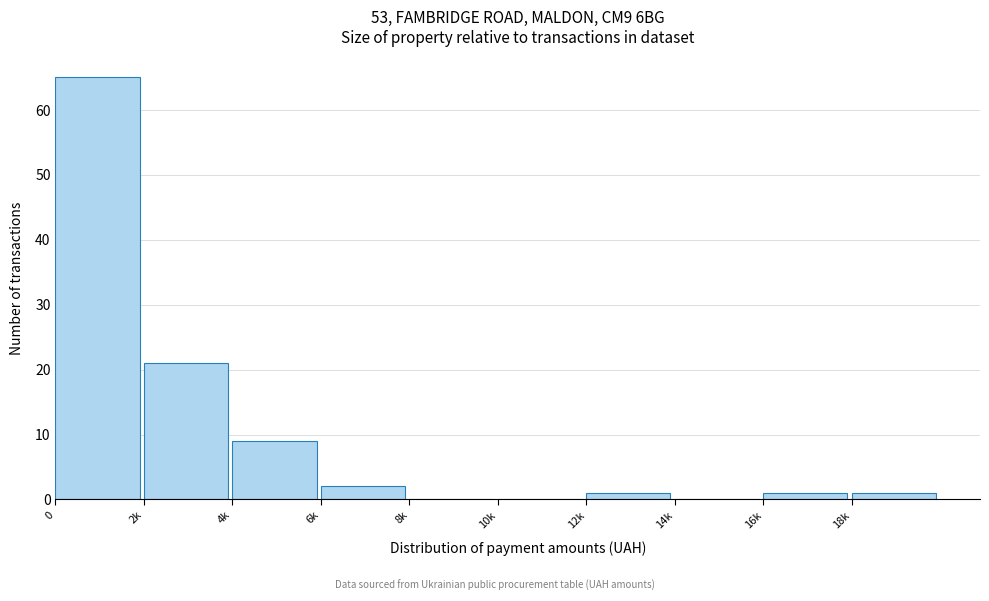

Reading left to right, list all the values displayed in this chart.

0=65	2k=21	4k=9	6k=2	8k=0	10k=0	12k=1	14k=0	16k=1	18k=1